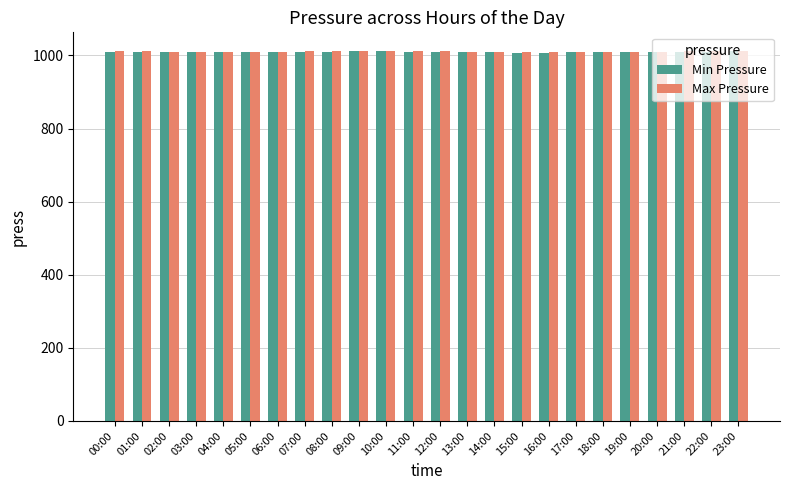

What is the lowest value of the Max Pressure series?

1008.3